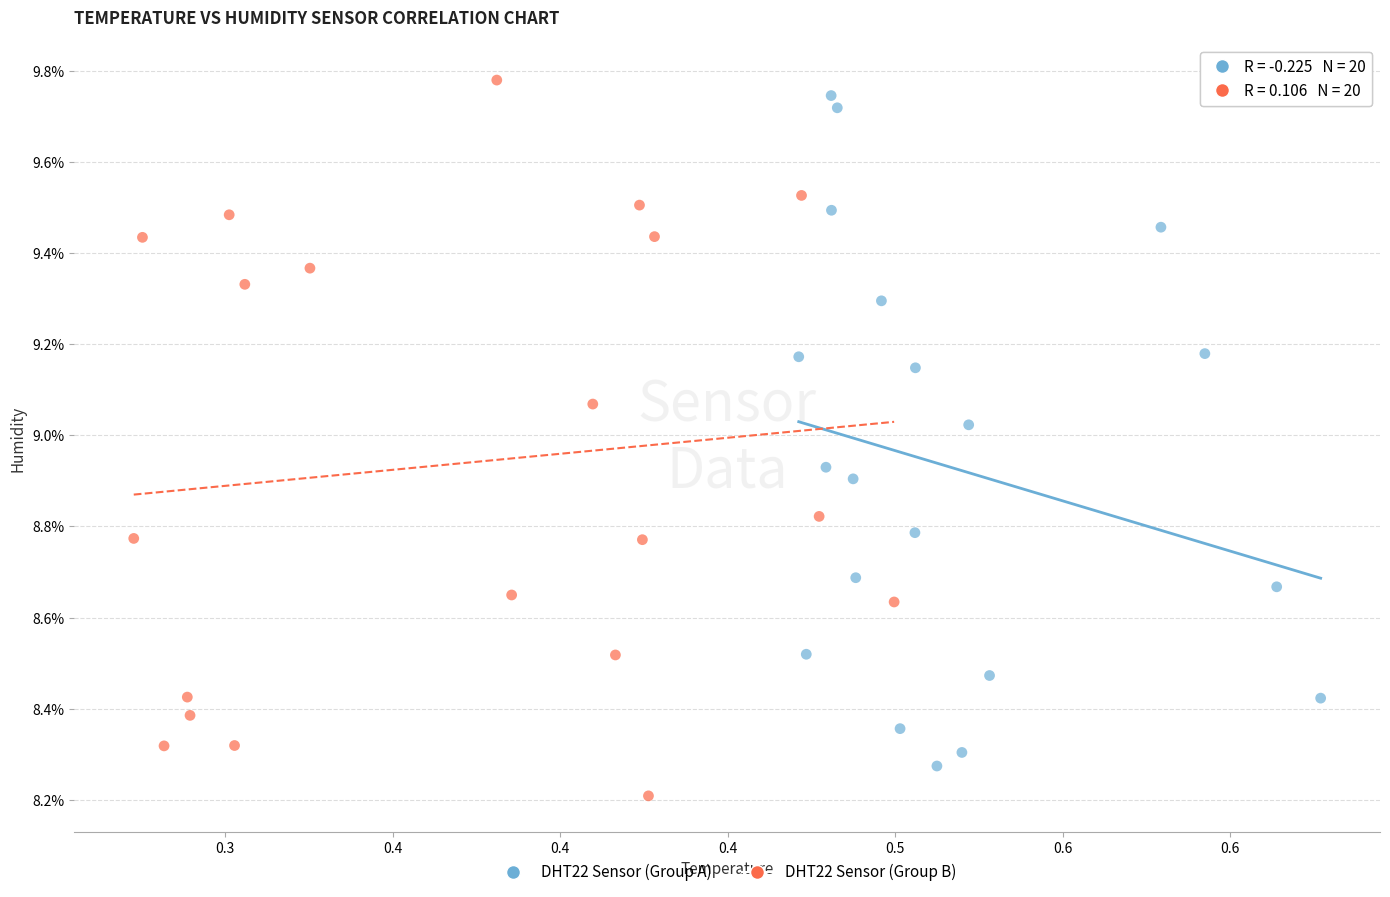

What are all the series names shown in the legend?

DHT22 Sensor (Group A), DHT22 Sensor (Group B)